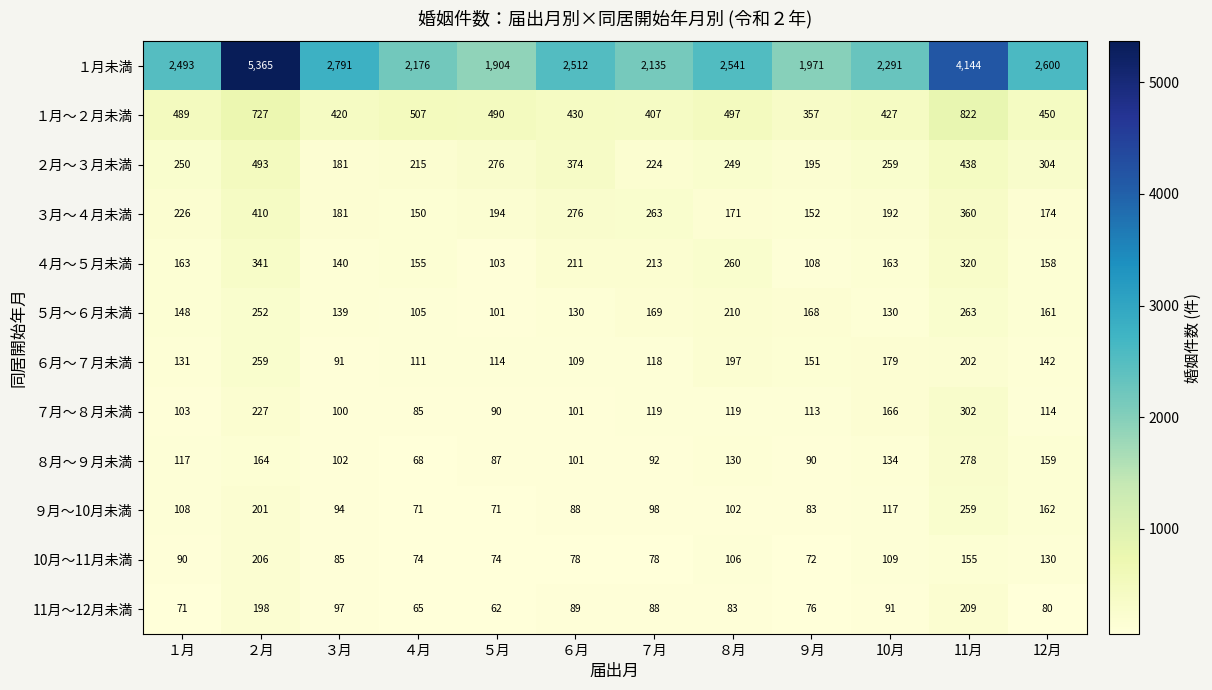

Count the number of categories in the chart.

12